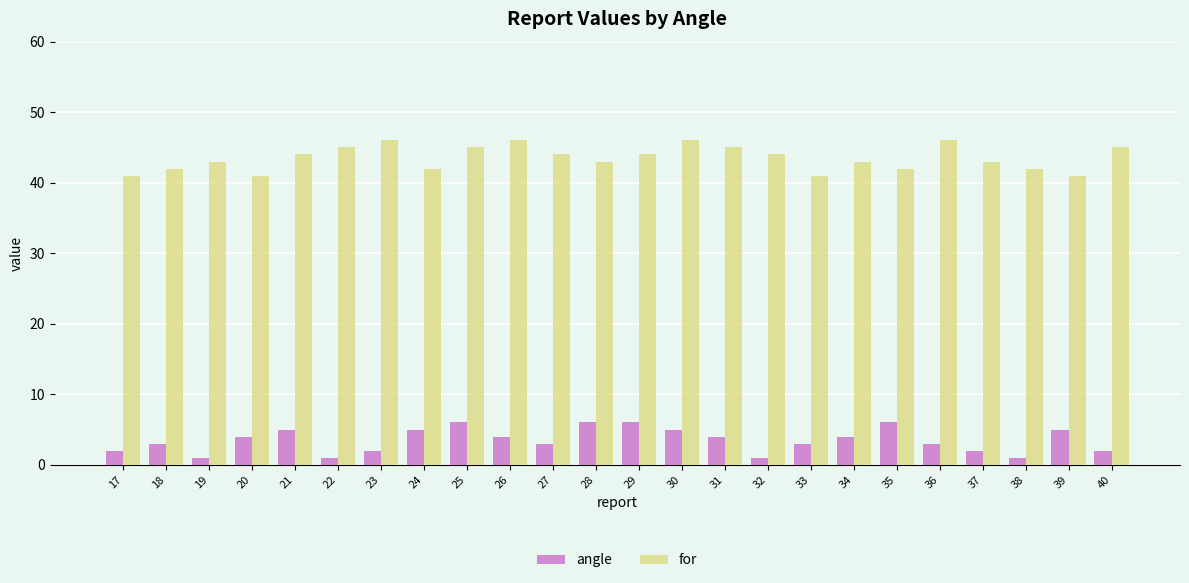

Reading left to right, what are all the values shown in this chart?

angle: 2	3	1	4	5	1	2	5	6	4	3	6	6	5	4	1	3	4	6	3	2	1	5	2
for: 41	42	43	41	44	45	46	42	45	46	44	43	44	46	45	44	41	43	42	46	43	42	41	45